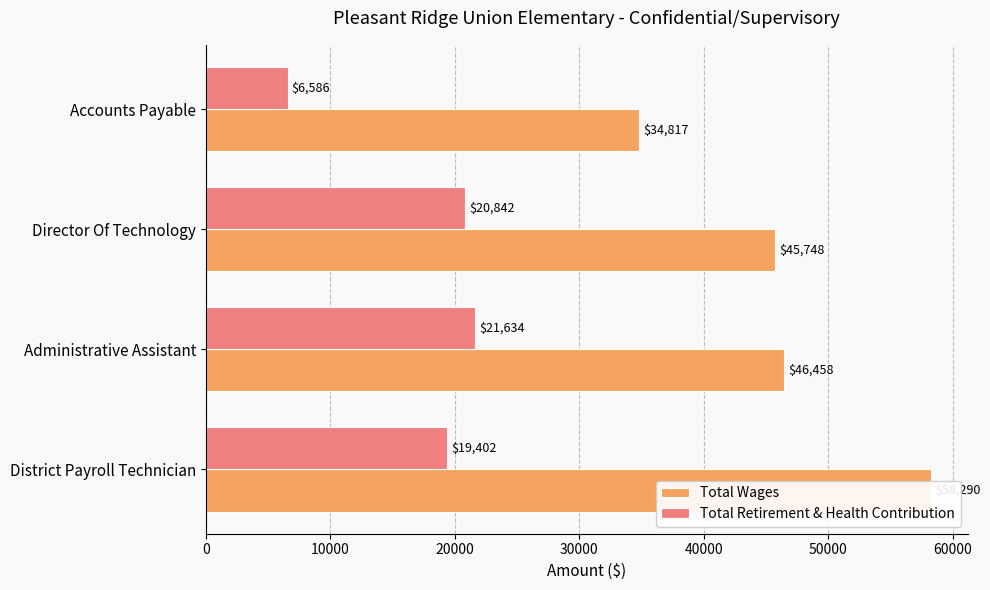

Between Director Of Technology and Administrative Assistant, which is larger?

Administrative Assistant